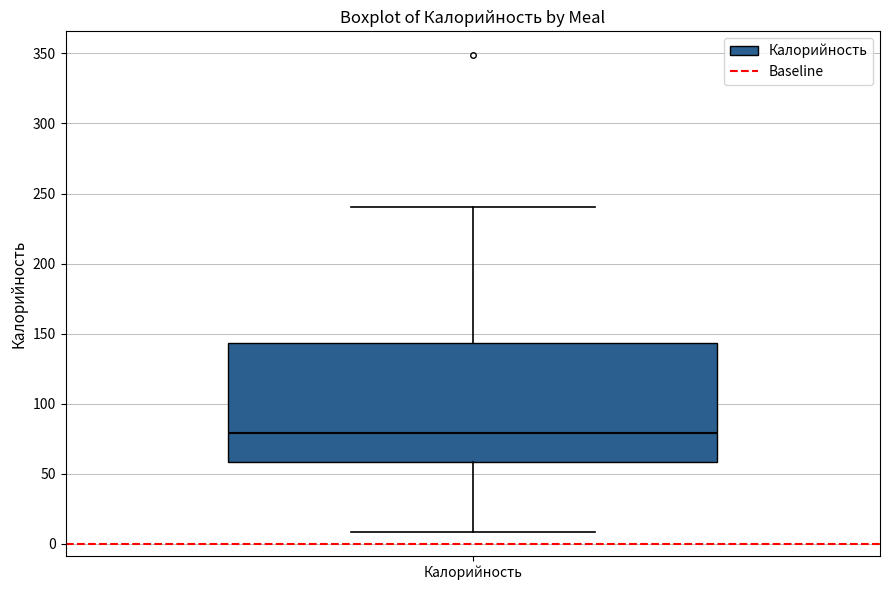

Read this box plot against the y-axis: the position of the median line, the range covered by the box, and the ends of both whiskers. The values are not printed on the chart, so give them approximately, as read against the axis.

median 80, box 60 to 145, whiskers 10 to 240